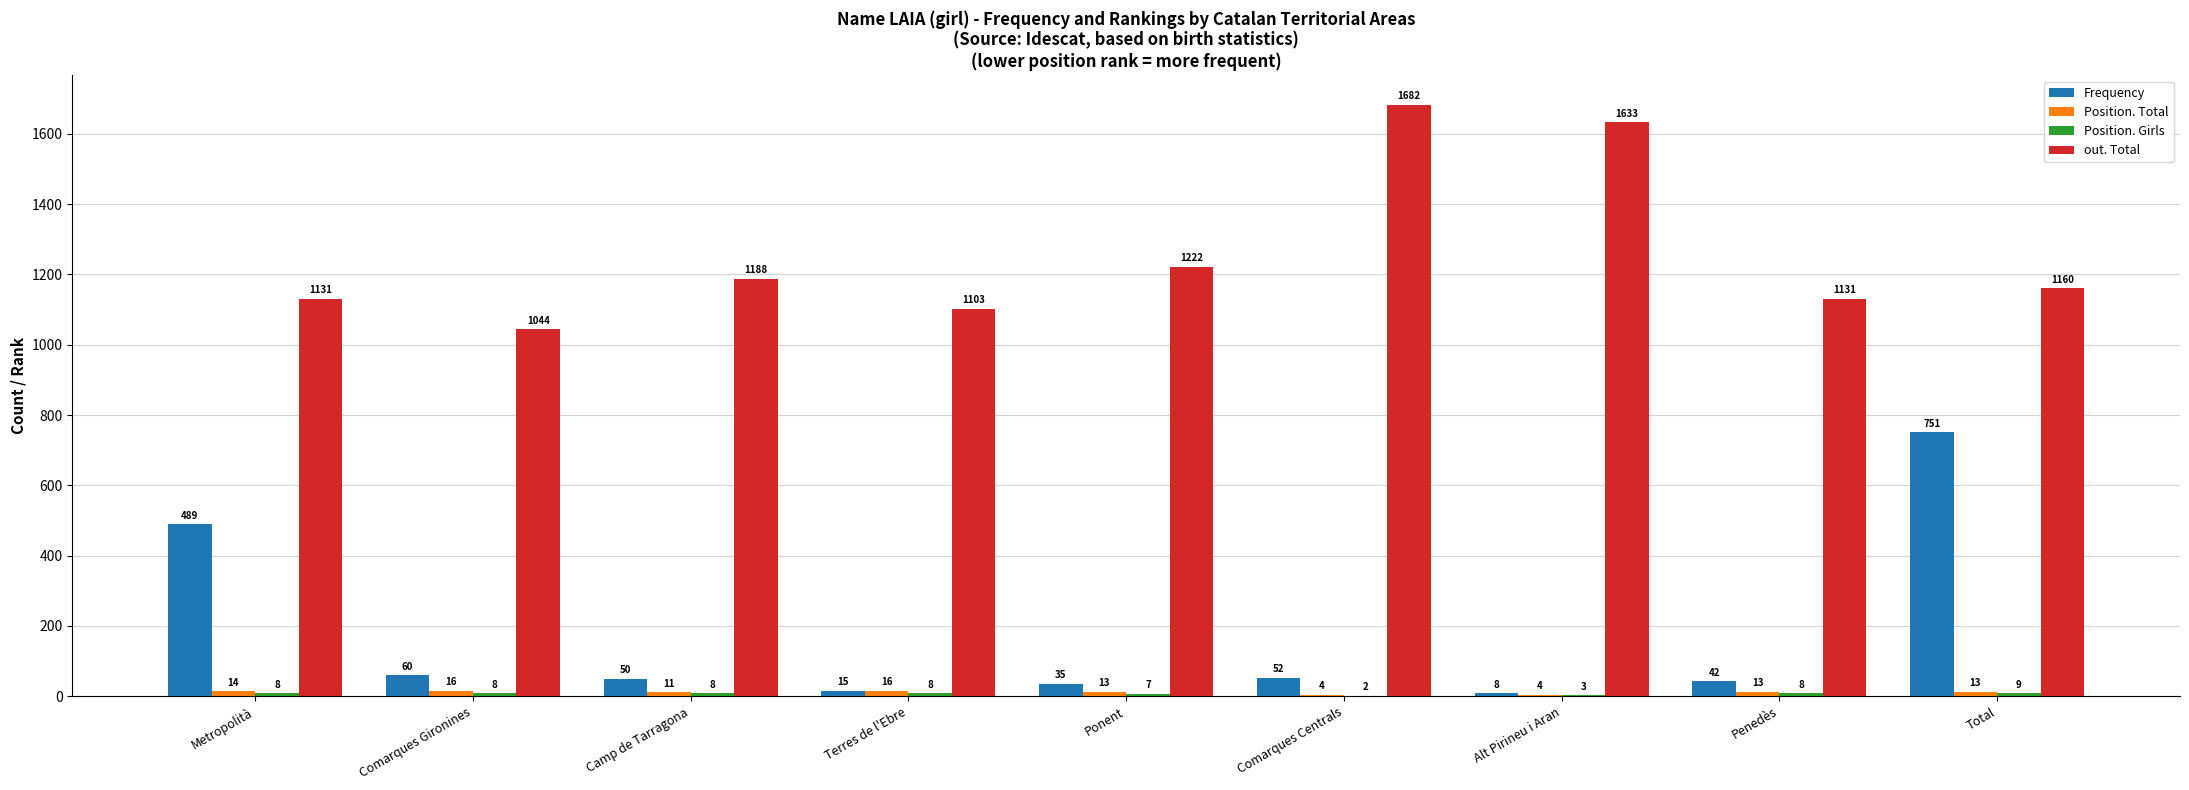

Which series has the largest range (max minus min)?

Frequency